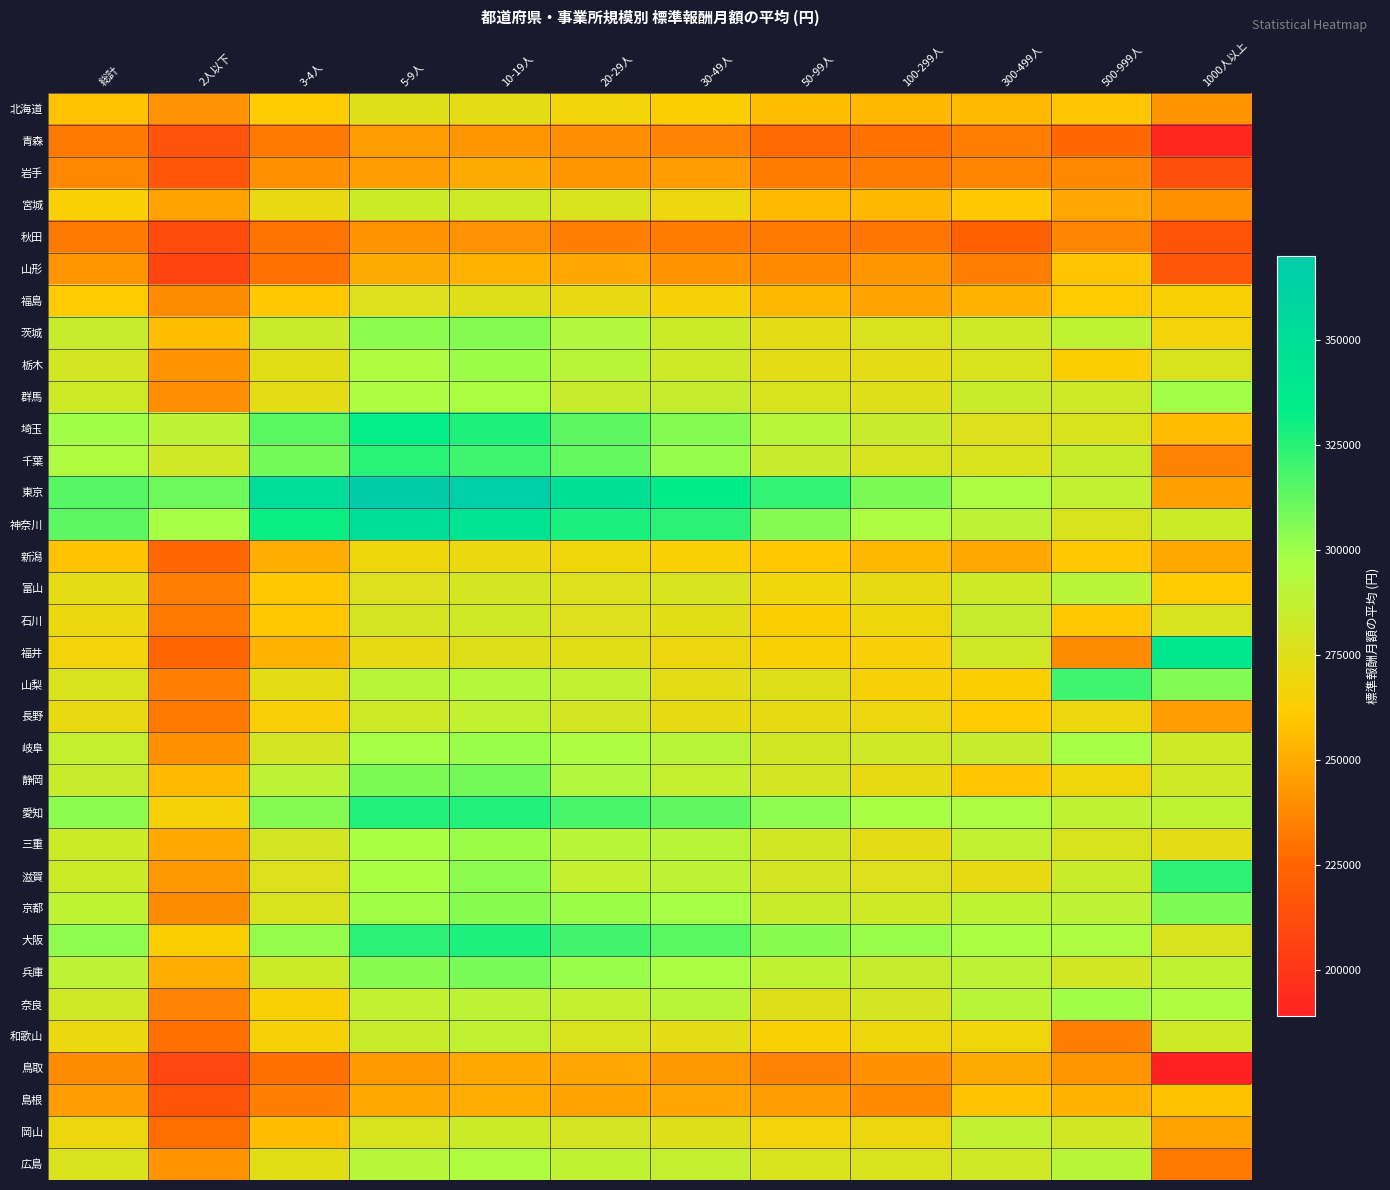

Reading right to left, list all the values displayed in this chart.

北海道: 1000人以上=241751	500-999人=259691	300-499人=255378	100-299人=254617	50-99人=256392	30-49人=263175	20-29人=267220	10-19人=272845	5-9人=274839	3-4人=261340	2人以下=240685	総計=258940
青森: 1000人以上=192251	500-999人=226438	300-499人=233590	100-299人=229905	50-99人=226861	30-49人=235879	20-29人=239552	10-19人=242432	5-9人=244446	3-4人=232219	2人以下=214909	総計=231556
岩手: 1000人以上=213328	500-999人=237684	300-499人=236471	100-299人=233009	50-99人=232951	30-49人=244419	20-29人=242375	10-19人=249313	5-9人=244714	3-4人=240185	2人以下=216776	総計=237718
宮城: 1000人以上=240075	500-999人=248279	300-499人=260145	100-299人=254246	50-99人=255387	30-49人=269478	20-29人=276690	10-19人=282087	5-9人=283143	3-4人=270793	2人以下=246380	総計=263347
秋田: 1000人以上=216131	500-999人=236909	300-499人=222663	100-299人=231152	50-99人=232178	30-49人=233306	20-29人=234580	10-19人=240652	5-9人=241453	3-4人=230411	2人以下=211804	総計=232547
山形: 1000人以上=216669	500-999人=259054	300-499人=233964	100-299人=242541	50-99人=238483	30-49人=242025	20-29人=248116	10-19人=252602	5-9人=249160	3-4人=229445	2人以下=207885	総計=242335
福島: 1000人以上=263550	500-999人=260979	300-499人=252181	100-299人=247309	50-99人=254633	30-49人=265052	20-29人=270310	10-19人=274945	5-9人=275736	3-4人=259990	2人以下=238656	総計=260815
茨城: 1000人以上=266359	500-999人=289197	300-499人=282353	100-299人=277209	50-99人=272636	30-49人=283039	20-29人=294317	10-19人=305098	5-9人=303972	3-4人=284392	2人以下=256348	総計=285313
栃木: 1000人以上=277695	500-999人=262568	300-499人=277272	100-299人=272575	50-99人=272722	30-49人=282770	20-29人=290367	10-19人=300154	5-9人=295675	3-4人=273919	2人以下=241550	総計=279848
群馬: 1000人以上=298595	500-999人=282415	300-499人=283948	100-299人=275075	50-99人=277207	30-49人=285548	20-29人=285753	10-19人=296812	5-9人=296241	3-4人=273025	2人以下=239280	総計=282022
埼玉: 1000人以上=255535	500-999人=277165	300-499人=276384	100-299人=284639	50-99人=292004	30-49人=305172	20-29人=313861	10-19人=327435	5-9人=332754	3-4人=314214	2人以下=289874	総計=299784
千葉: 1000人以上=235334	500-999人=284297	300-499人=277048	100-299人=278673	50-99人=284942	30-49人=301609	20-29人=312400	10-19人=320242	5-9人=325239	3-4人=309099	2人以下=281145	総計=295528
東京: 1000人以上=245729	500-999人=287712	300-499人=295911	100-299人=307278	50-99人=322861	30-49人=335140	20-29人=347992	10-19人=365093	5-9人=369504	3-4人=352552	2人以下=310237	総計=314986
神奈川: 1000人以上=283295	500-999人=277902	300-499人=289410	100-299人=296177	50-99人=305239	30-49人=324109	20-29人=328245	10-19人=345071	5-9人=350521	3-4人=331135	2人以下=298074	総計=313872
新潟: 1000人以上=248752	500-999人=260093	300-499人=248841	100-299人=254583	50-99人=259870	30-49人=263486	20-29人=268060	10-19人=270150	5-9人=268833	3-4人=250793	2人以下=226156	総計=258981
富山: 1000人以上=260500	500-999人=290175	300-499人=282126	100-299人=271607	50-99人=267970	30-49人=278259	20-29人=276627	10-19人=279649	5-9人=276227	3-4人=260234	2人以下=233924	総計=273010
石川: 1000人以上=278416	500-999人=260176	300-499人=285170	100-299人=268724	50-99人=262762	30-49人=274032	20-29人=275303	10-19人=281500	5-9人=279000	3-4人=260339	2人以下=232818	総計=270196
福井: 1000人以上=339035	500-999人=239050	300-499人=281475	100-299人=263952	50-99人=263321	30-49人=269557	20-29人=274130	10-19人=274925	5-9人=272390	3-4人=252062	2人以下=225474	総計=266264
山梨: 1000人以上=305938	500-999人=320233	300-499人=262922	100-299人=265165	50-99人=274748	30-49人=273626	20-29人=287829	10-19人=292657	5-9人=290903	3-4人=272962	2人以下=234370	総計=276936
長野: 1000人以上=244393	500-999人=269205	300-499人=261538	100-299人=269323	50-99人=272009	30-49人=272414	20-29人=279633	10-19人=287840	5-9人=282823	3-4人=264643	2人以下=232252	総計=270609
岐阜: 1000人以上=282876	500-999人=298170	300-499人=285558	100-299人=281264	50-99人=280361	30-49人=291042	20-29人=295811	10-19人=301004	5-9人=298229	3-4人=279559	2人以下=240000	総計=286354
静岡: 1000人以上=281095	500-999人=267512	300-499人=259289	100-299人=271622	50-99人=279991	30-49人=286234	20-29人=294192	10-19人=308560	5-9人=307766	3-4人=289638	2人以下=255058	総計=284527
愛知: 1000人以上=288798	500-999人=288605	300-499人=296410	100-299人=297620	50-99人=302898	30-49人=313415	20-29人=318309	10-19人=326467	5-9人=326733	3-4人=305470	2人以下=265749	総計=304124
三重: 1000人以上=273421	500-999人=277576	300-499人=287969	100-299人=272705	50-99人=280718	30-49人=291230	20-29人=291109	10-19人=300091	5-9人=297813	3-4人=279999	2人以下=248915	総計=283152
滋賀: 1000人以上=323945	500-999人=284002	300-499人=271192	100-299人=275290	50-99人=279522	30-49人=289527	20-29人=287192	10-19人=303675	5-9人=297546	3-4人=276427	2人以下=242796	総計=283251
京都: 1000人以上=306382	500-999人=289420	300-499人=289197	100-299人=282652	50-99人=284382	30-49人=298468	20-29人=300411	10-19人=304702	5-9人=299561	3-4人=277236	2人以下=238519	総計=289360
大阪: 1000人以上=277286	500-999人=296311	300-499人=297025	100-299人=301408	50-99人=304247	30-49人=314620	20-29人=319654	10-19人=327255	5-9人=324401	3-4人=301741	2人以下=263152	総計=303275
兵庫: 1000人以上=288457	500-999人=280657	300-499人=289888	100-299人=285531	50-99人=288194	30-49人=297031	20-29人=301105	10-19人=308131	5-9人=304334	3-4人=283549	2人以下=250550	総計=289710
奈良: 1000人以上=294456	500-999人=299511	300-499人=290462	100-299人=279969	50-99人=274579	30-49人=290177	20-29人=287207	10-19人=290006	5-9人=287806	3-4人=263722	2人以下=235069	総計=281113
和歌山: 1000人以上=281842	500-999人=234583	300-499人=267580	100-299人=268495	50-99人=263846	30-49人=273439	20-29人=276701	10-19人=287604	5-9人=284001	3-4人=264744	2人以下=228371	総計=269917
鳥取: 1000人以上=189302	500-999人=242482	300-499人=249676	100-299人=240314	50-99人=236167	30-49人=242867	20-29人=248217	10-19人=248623	5-9人=244125	3-4人=228871	2人以下=209186	総計=239078
島根: 1000人以上=258266	500-999人=253295	300-499人=258309	100-299人=238275	50-99人=245468	30-49人=248021	20-29人=247612	10-19人=251054	5-9人=248977	3-4人=234356	2人以下=216088	総計=245062
岡山: 1000人以上=246746	500-999人=280852	300-499人=287516	100-299人=269325	50-99人=266550	30-49人=274877	20-29人=278896	10-19人=283495	5-9人=276810	3-4人=255921	2人以下=227274	総計=269391
広島: 1000人以上=231945	500-999人=290856	300-499人=281471	100-299人=277052	50-99人=277374	30-49人=285925	20-29人=288206	10-19人=295052	5-9人=291872	3-4人=274480	2人以下=241881	総計=277048